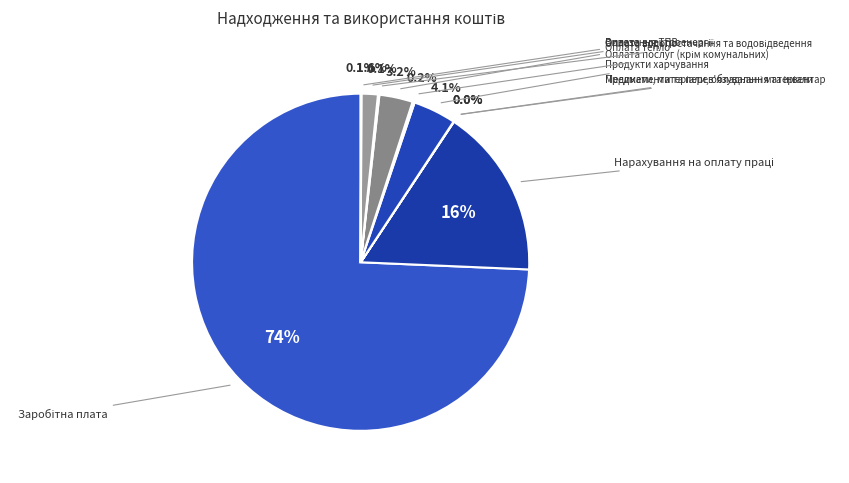

Do Нарахування на оплату праці and Вивезення ТПВ together represent more than half of the pie?

No